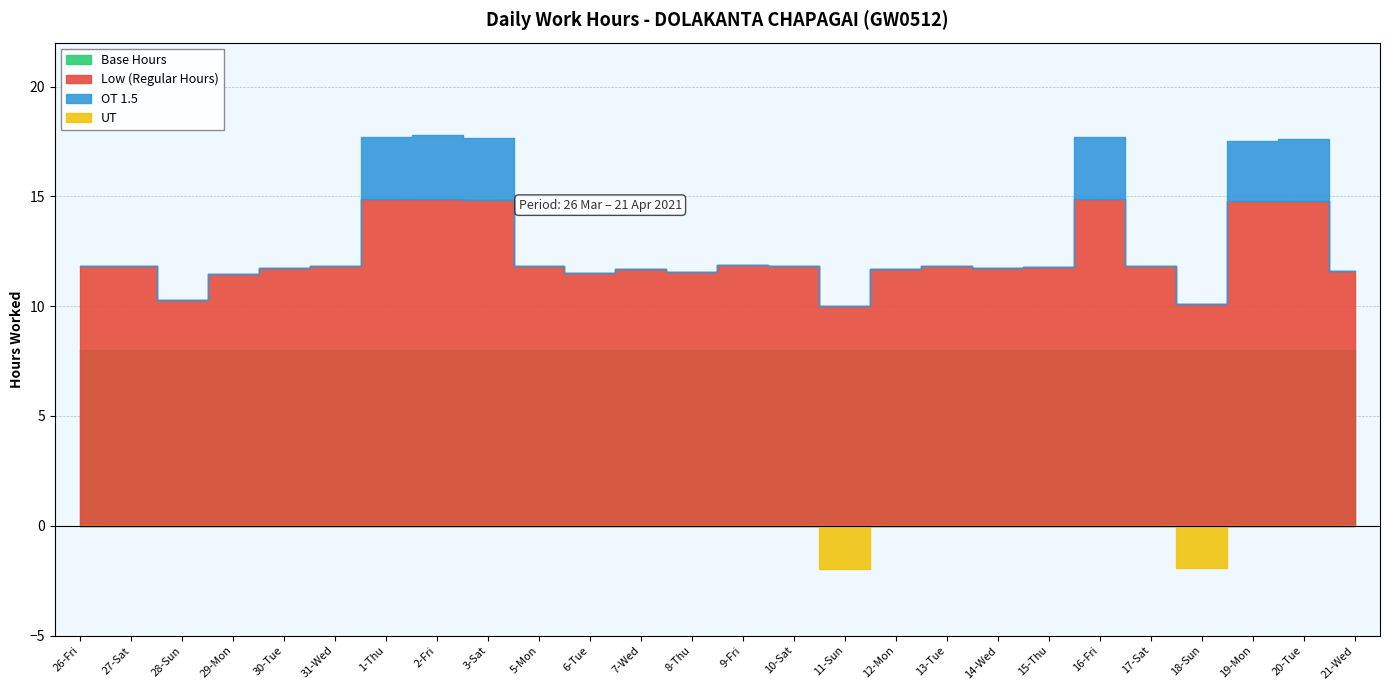

Where do UT and OT 1.5 first cross each other?

18-Sun and 19-Mon